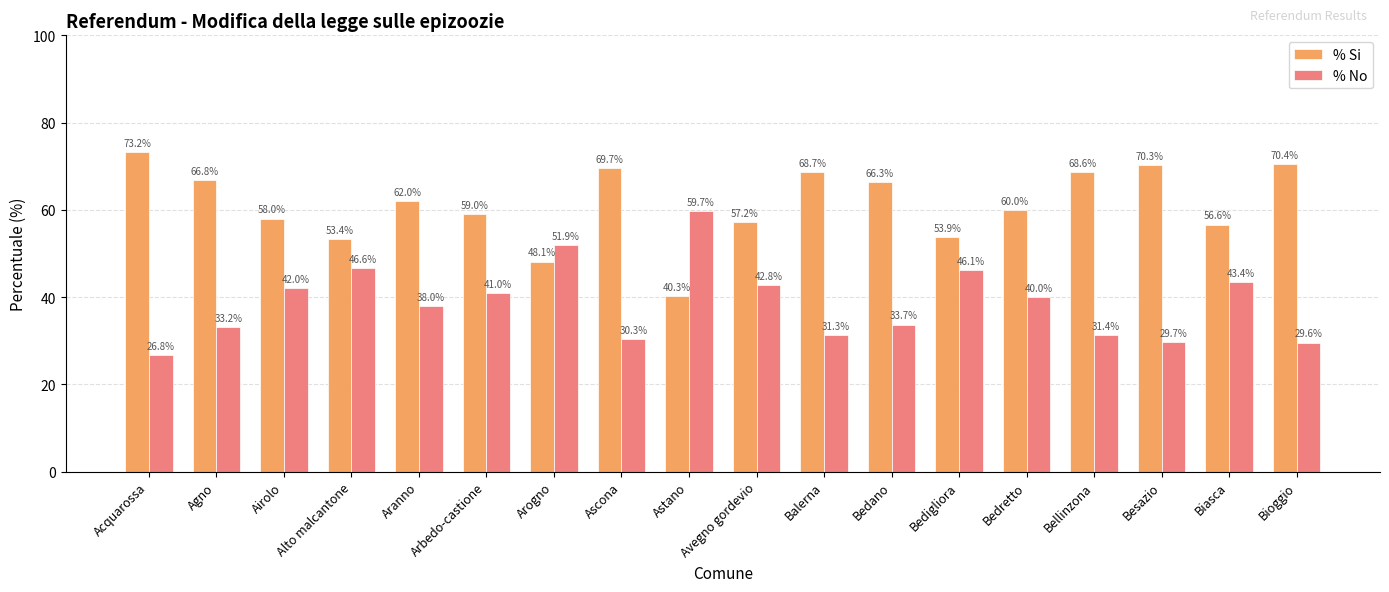

What position from the left is Astano?

9